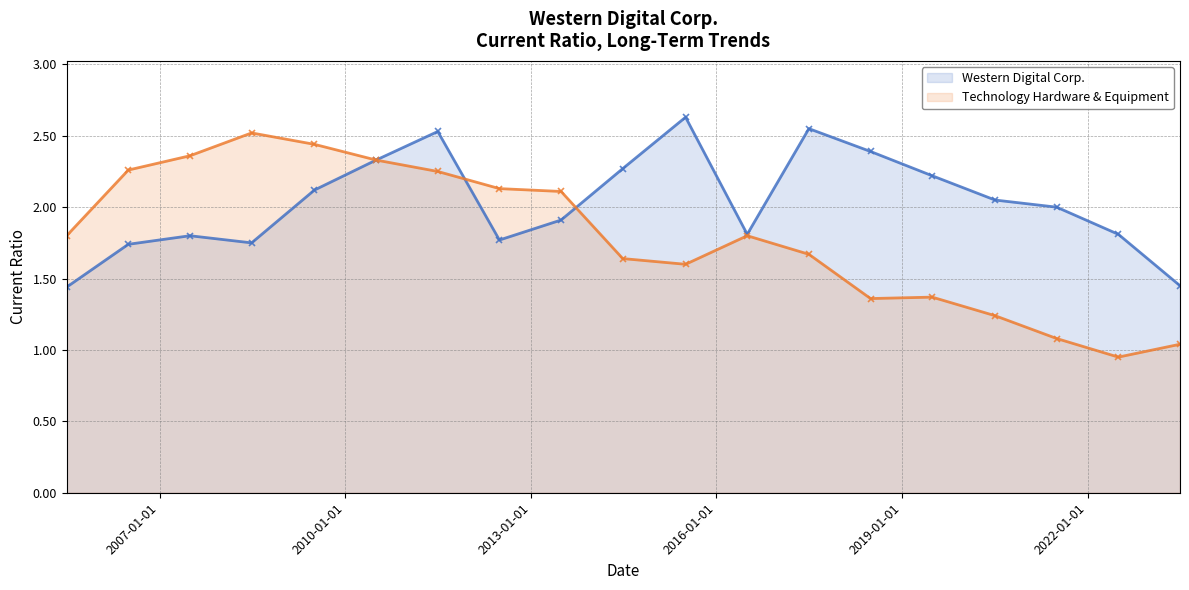

Which series has the largest total across all categories?

Western Digital Corp.